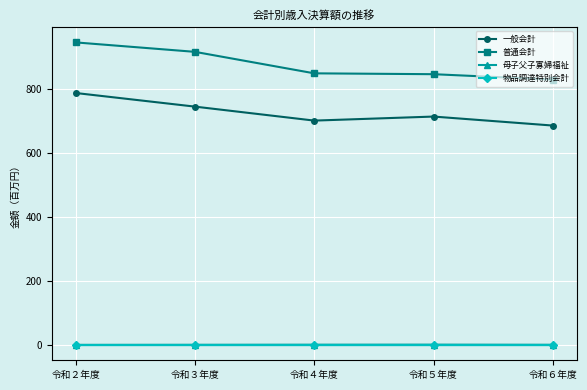

Which series has the largest range (max minus min)?

普通会計